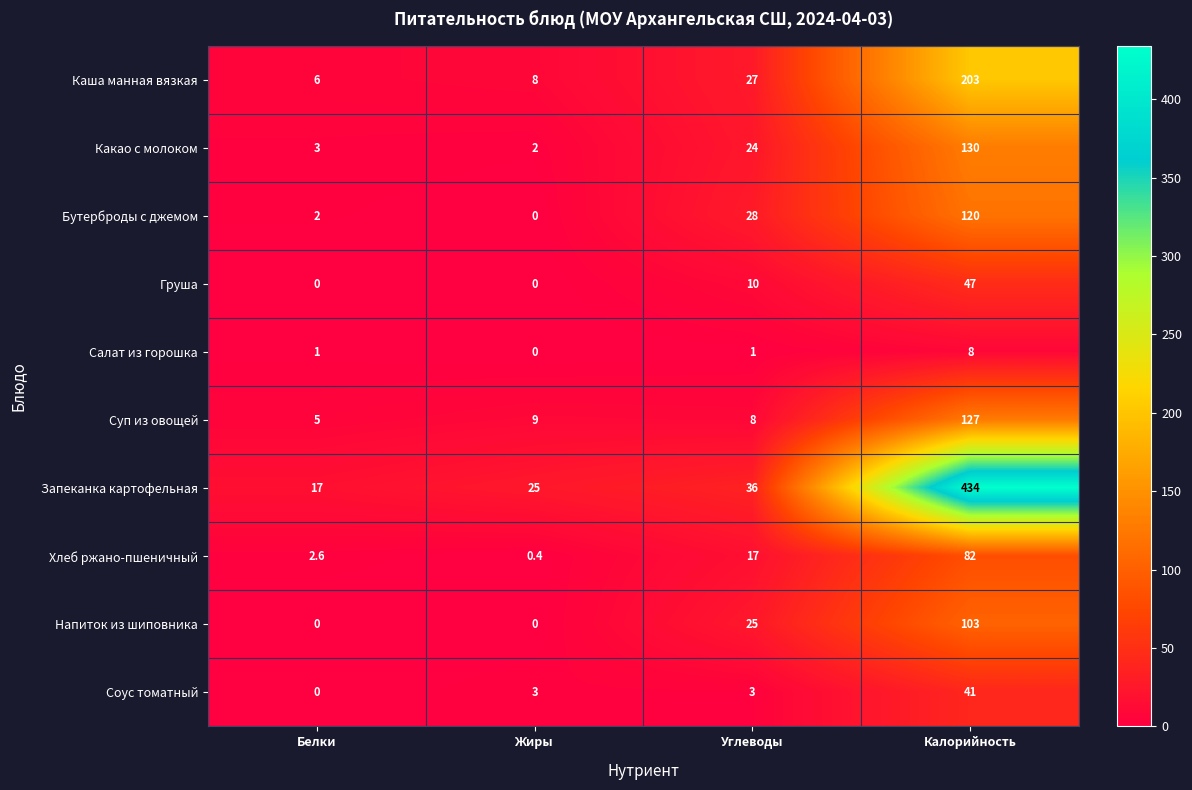

At which label is Хлеб ржано-пшеничный closest to 41?

Углеводы